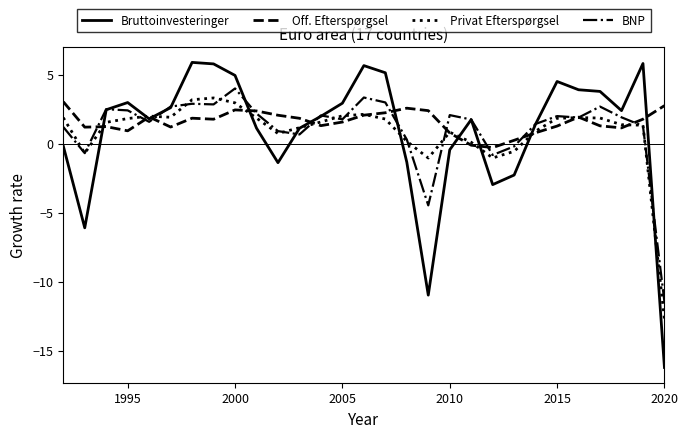

Which series has the widest spread of values?

Bruttoinvesteringer